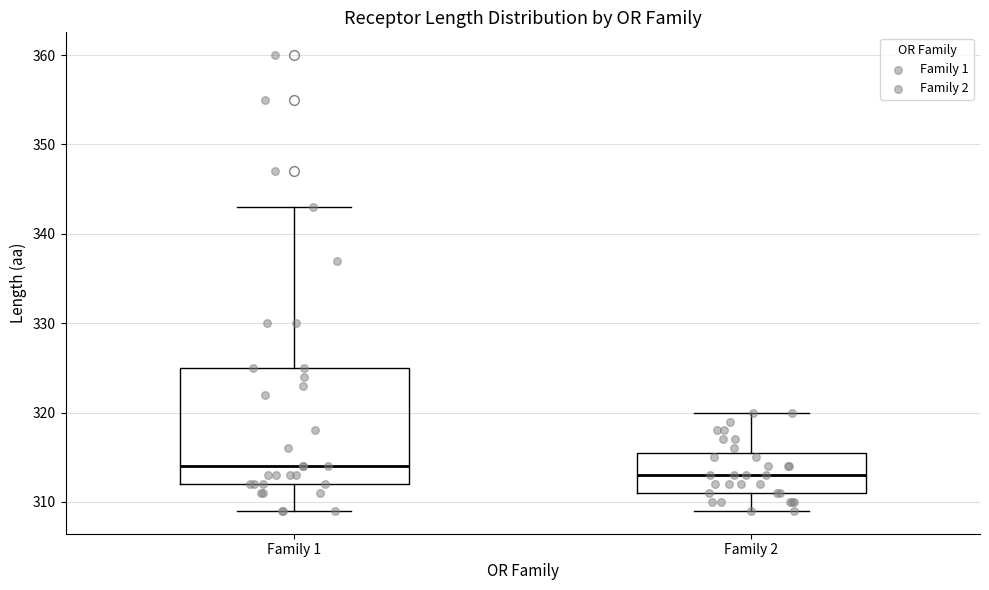

Which box's median line is the lowest?

Family 2